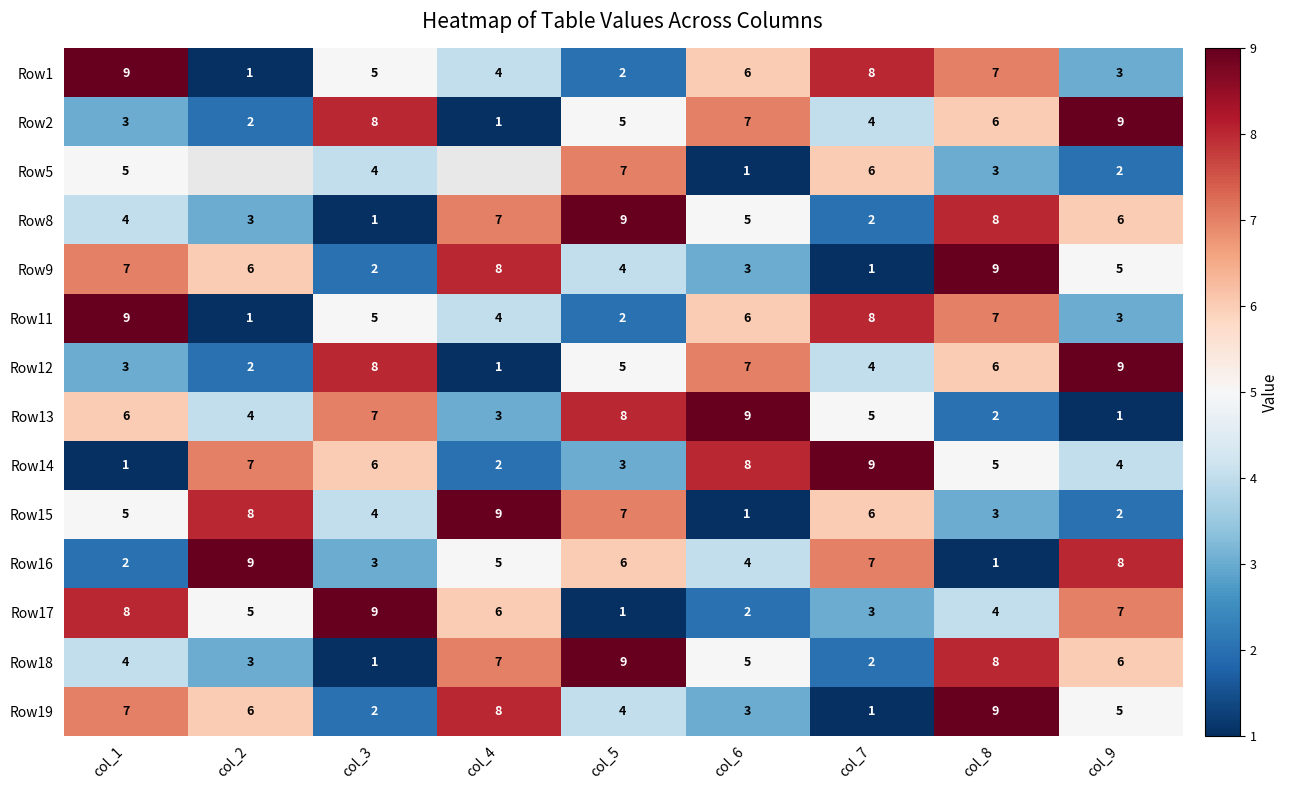

List the labels in order of Row16 value, smallest first.

col_8, col_1, col_3, col_6, col_4, col_5, col_7, col_9, col_2